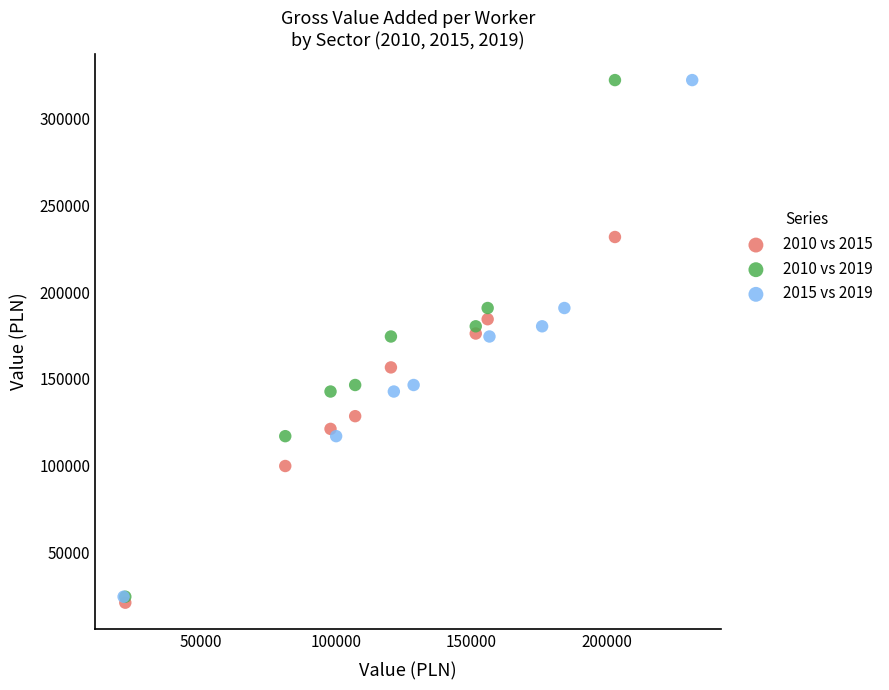

Which series contains the lowest Y value?

2010 vs 2015